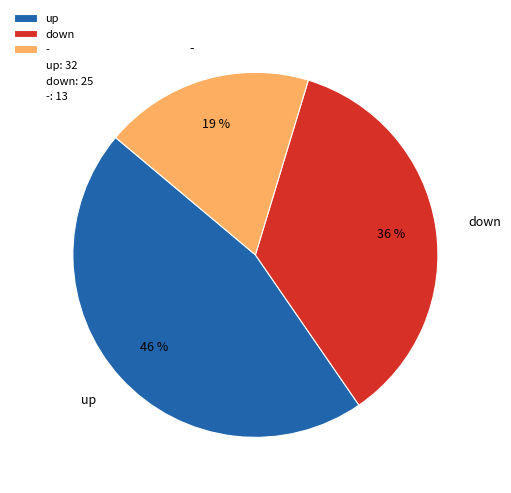

Is the sum of - and down greater than half?

Yes